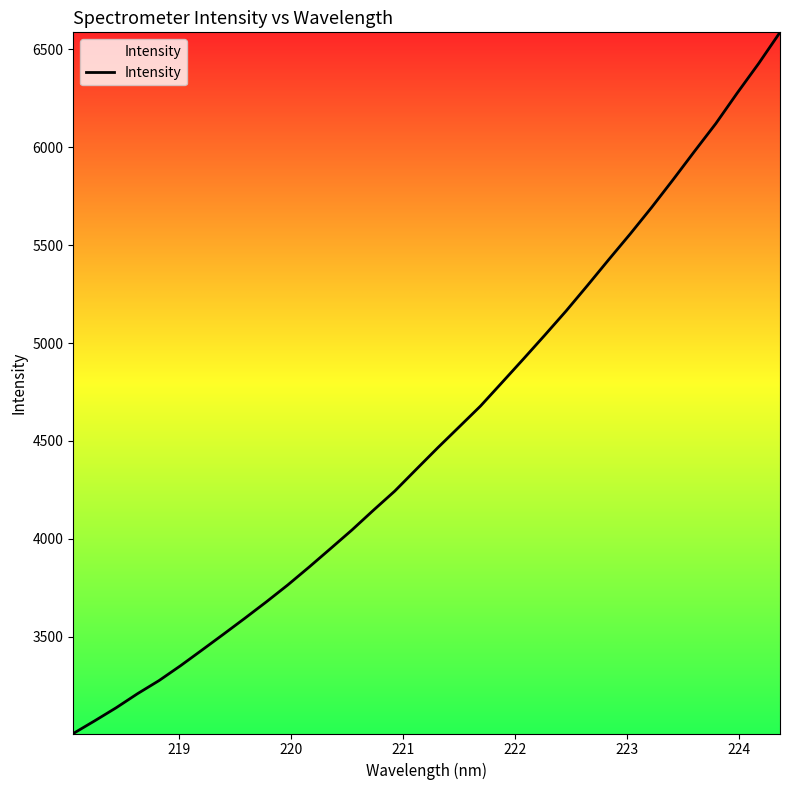

How many lines are shown in the chart?

1